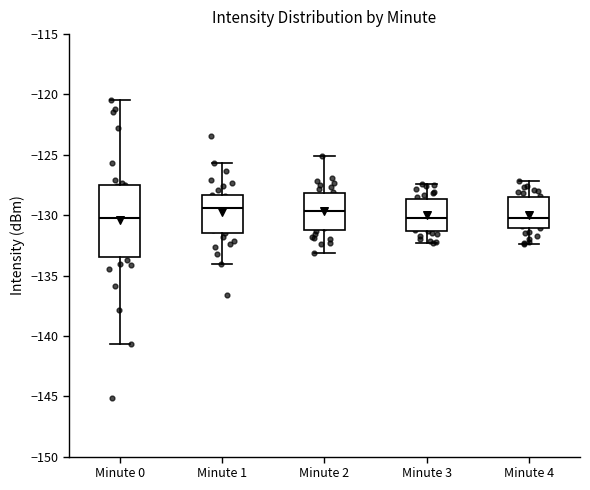

Where does the upper whisker of the box for Minute 0 end on the y-axis? The values are not printed on the chart, so give them approximately, as read against the axis.

-120.5